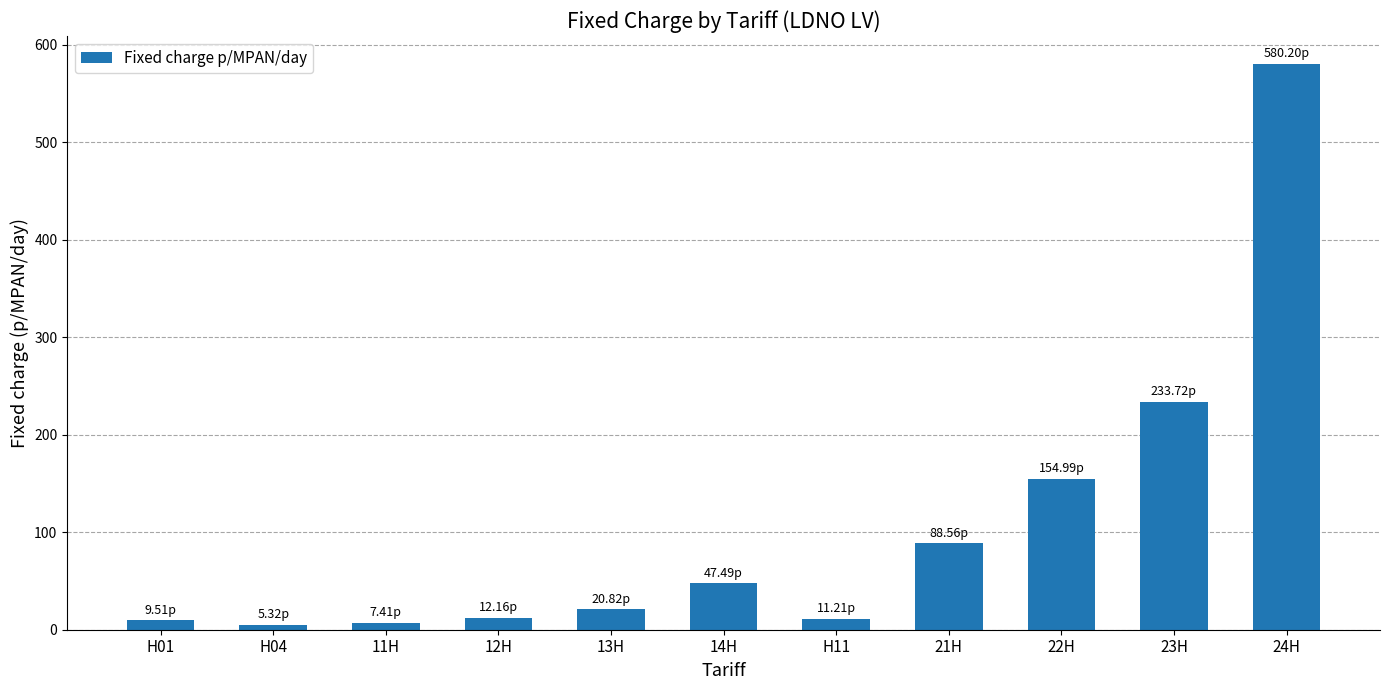

What is the sum of all values?

1171.4